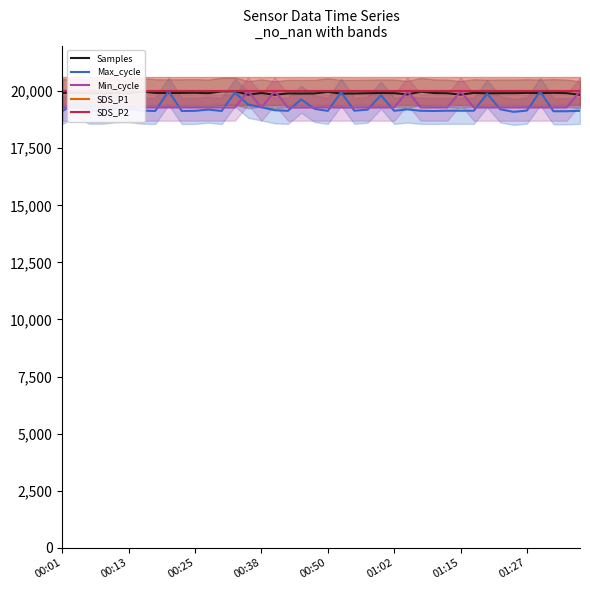

True or false: Max_cycle has more than 2 points higher than both neighbors.

True